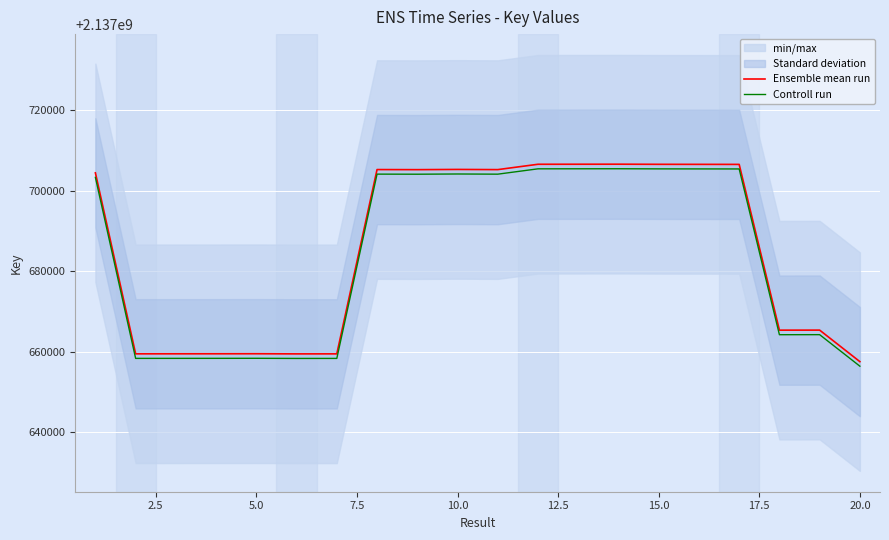

True or false: Controll run and Ensemble mean run cross at least once.

False